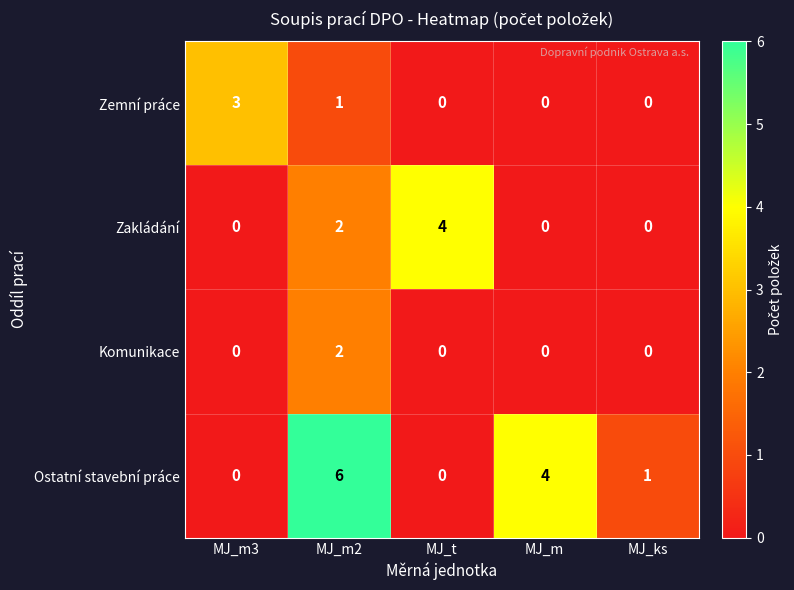

What is the difference between the highest and lowest values at MJ_m3?

3